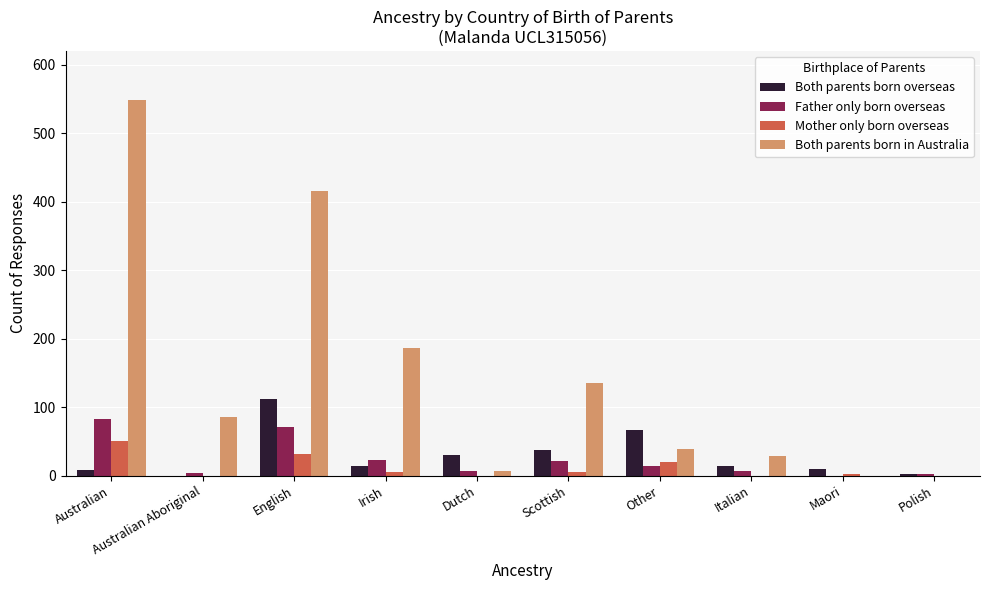

How many positive values does the Father only born overseas series have?

9